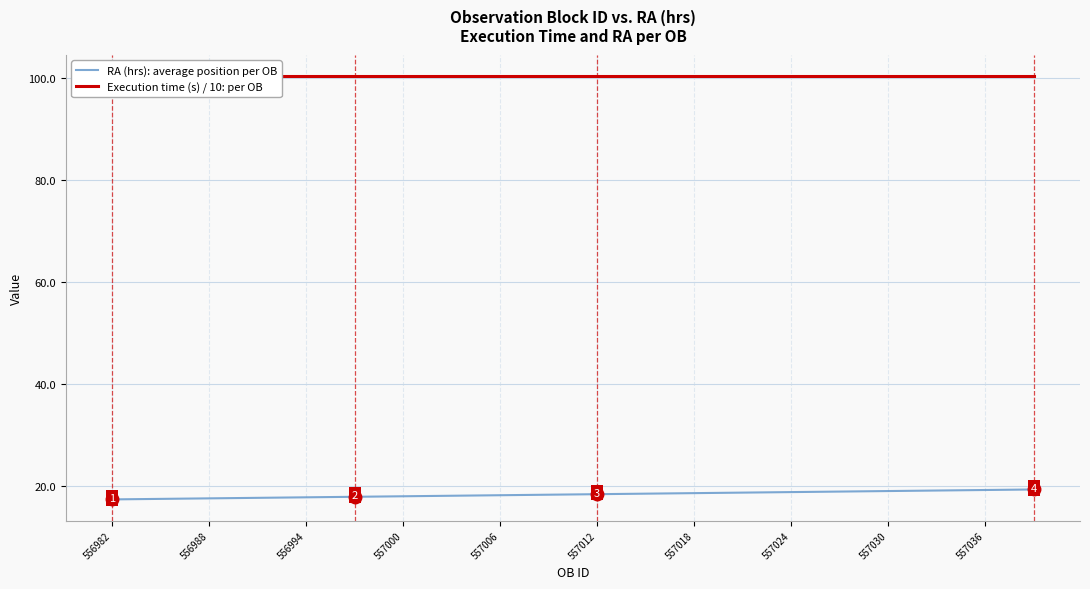

The value of RA (hrs): average position per OB at 557012 is 28.6. True or false?

False